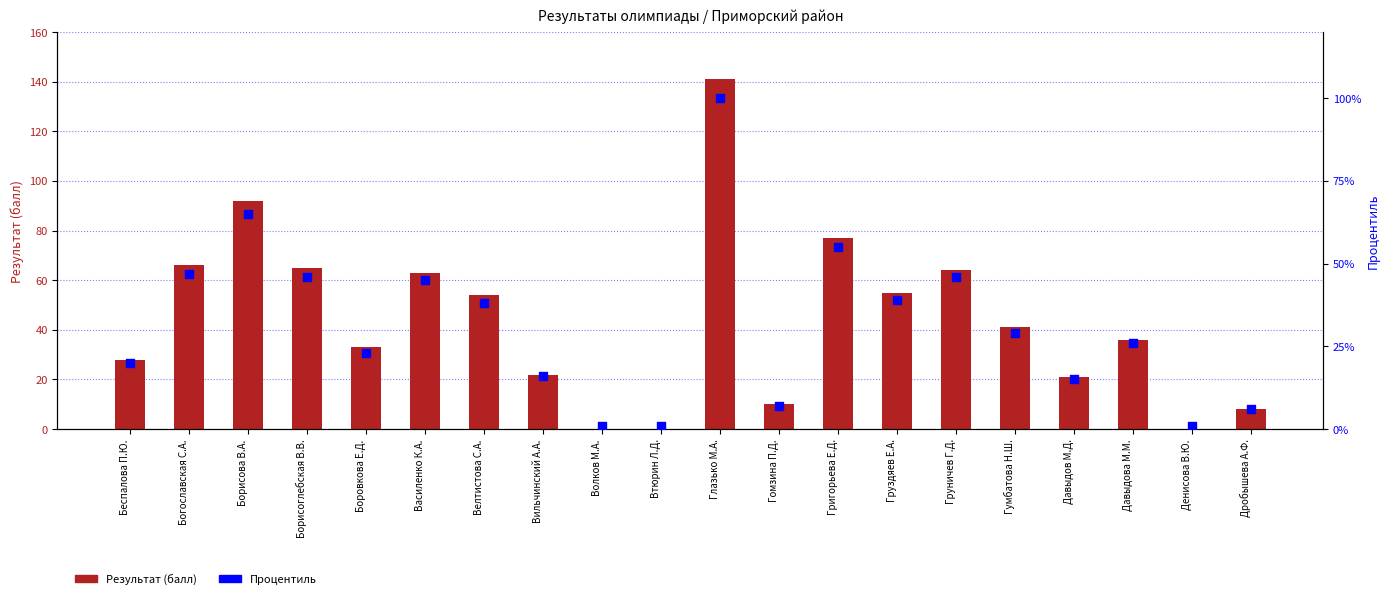

Which series has the largest total across all categories?

Результат (балл)